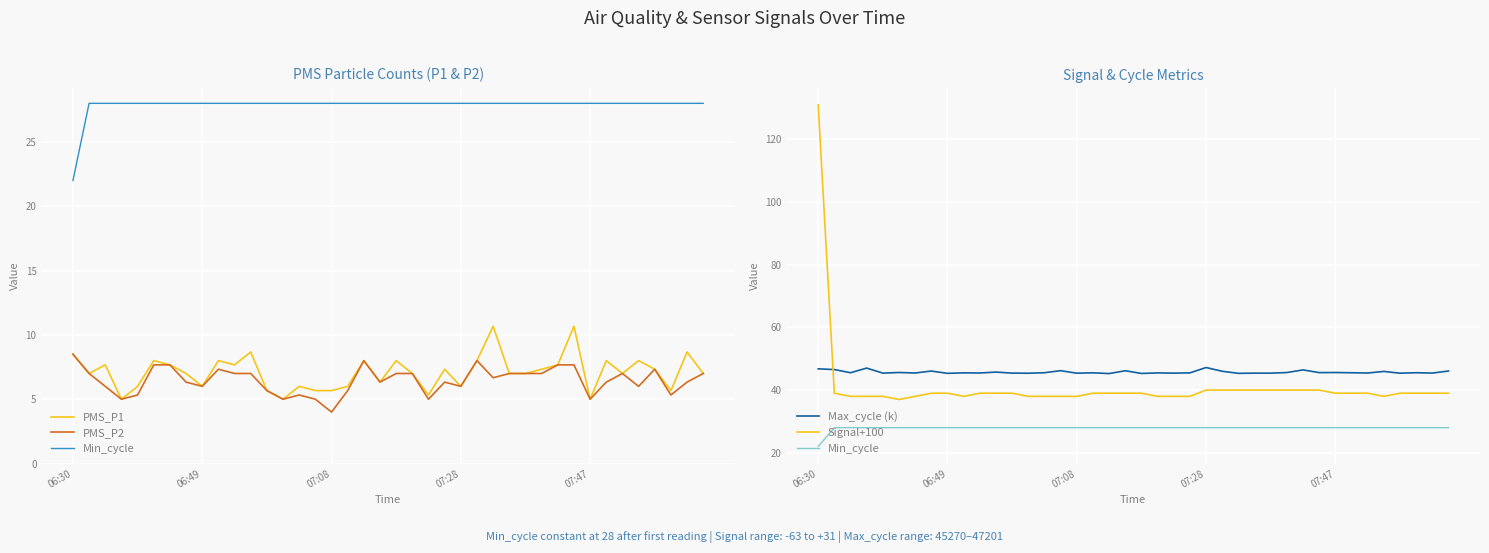

True or false: Min_cycle and PMS_P2 intersect in this chart.

False